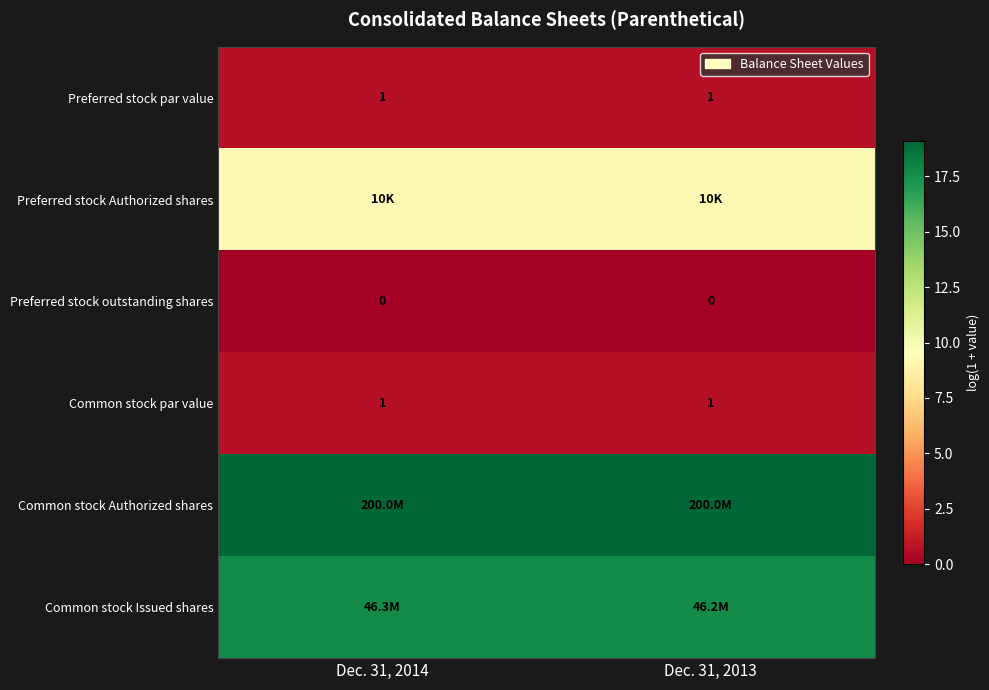

What value does the Common stock Issued shares series have at Dec. 31, 2013?

17.6